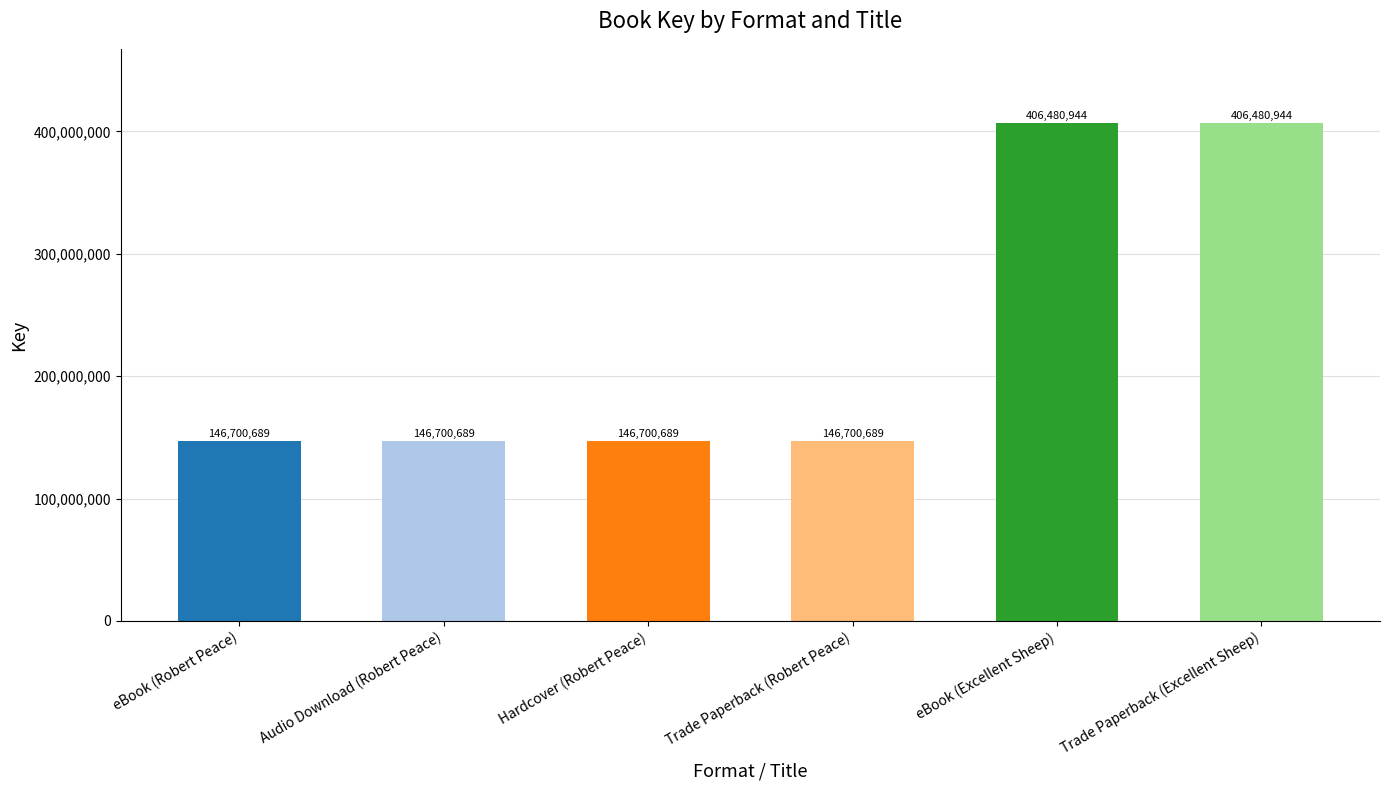

The chart shows a value of 406480944 at eBook (Excellent Sheep). True or false?

True